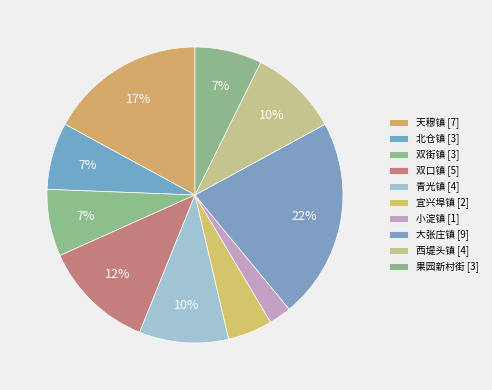

Rank the categories by value from highest to lowest.

大张庄镇, 天穆镇, 双口镇, 青光镇, 西堤头镇, 北仓镇, 双街镇, 果园新村街, 宜兴埠镇, 小淀镇